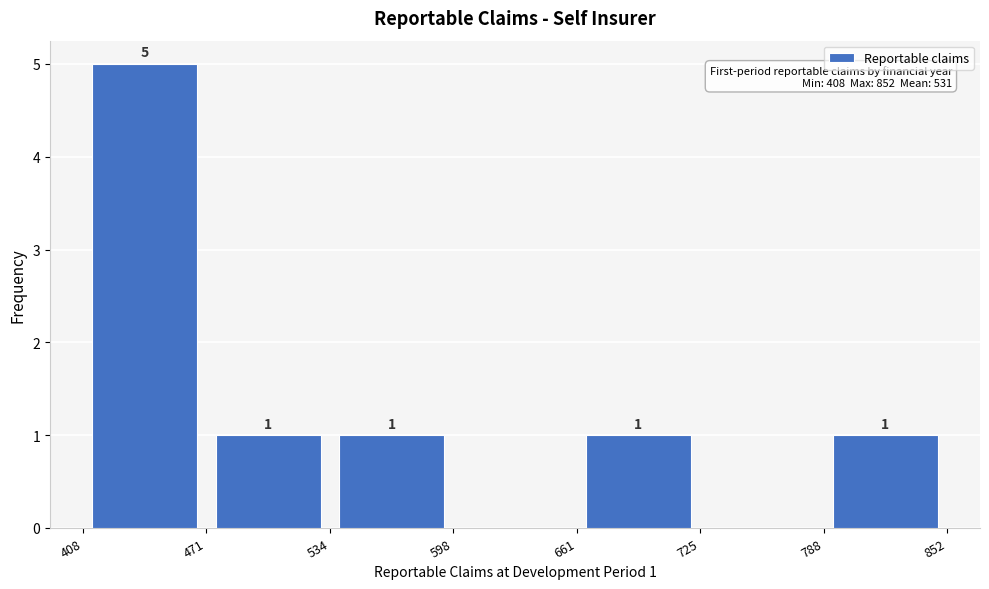

Which range on the x-axis has the tallest bar?

408 to 471